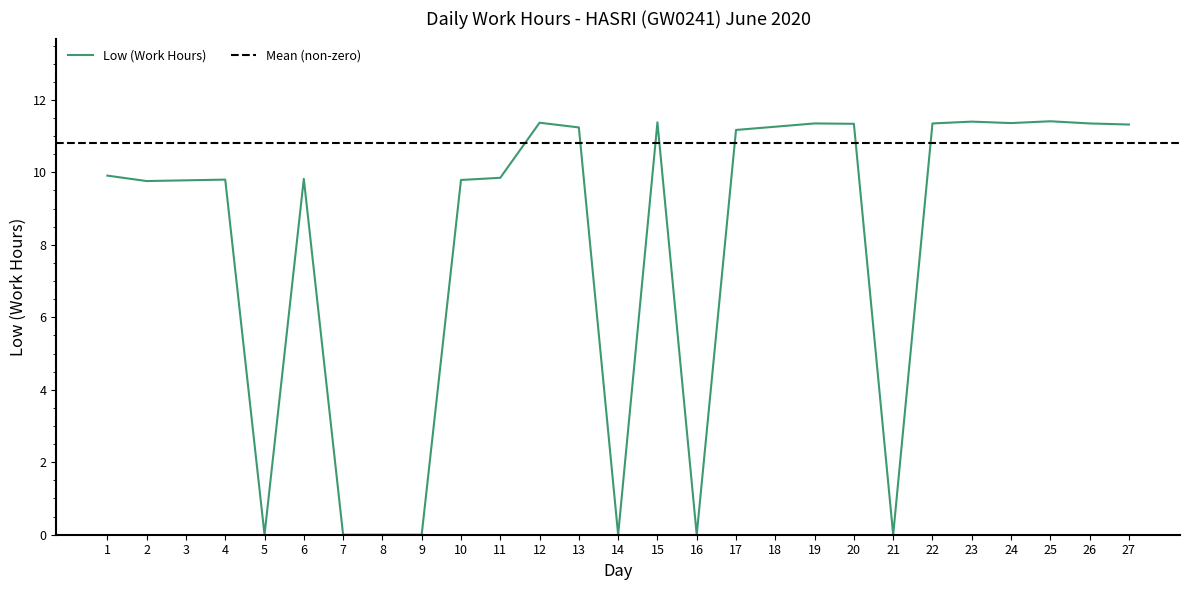

Between 17 and 13, which is larger?

13